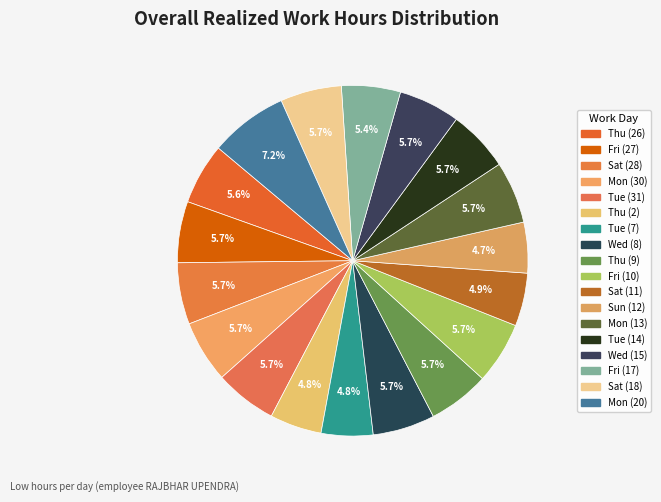

What is the ratio of the value at Mon (20) to the value at Thu (2)?

1.5